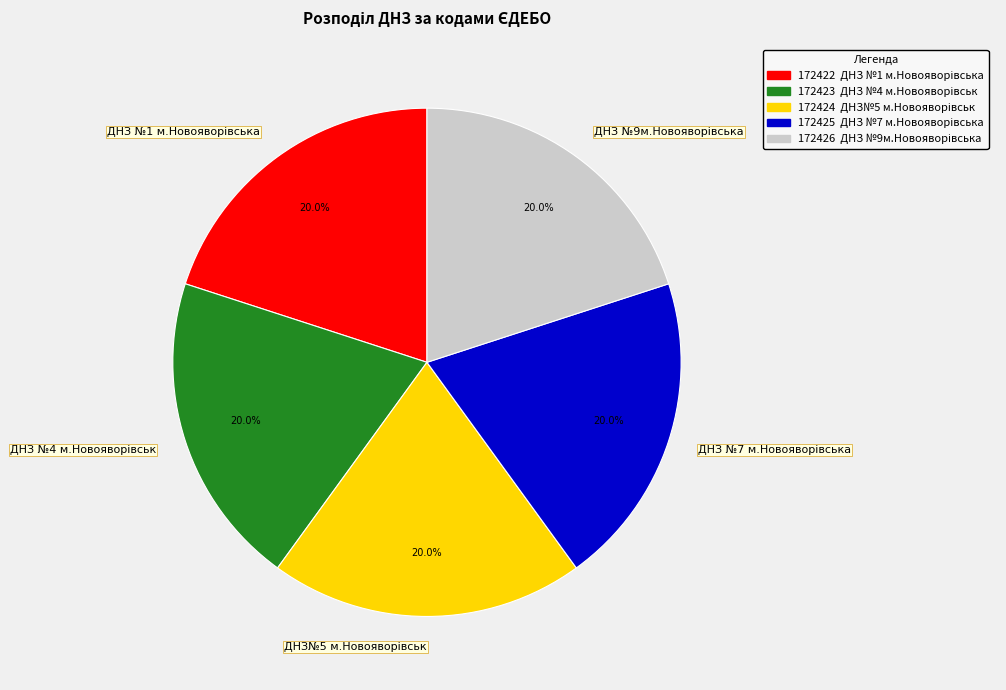

Does any single category account for the majority?

No